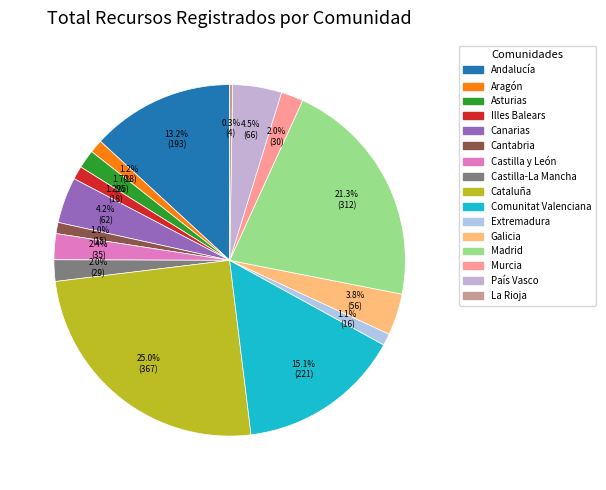

What portion of the pie excludes Aragón?

98.8%